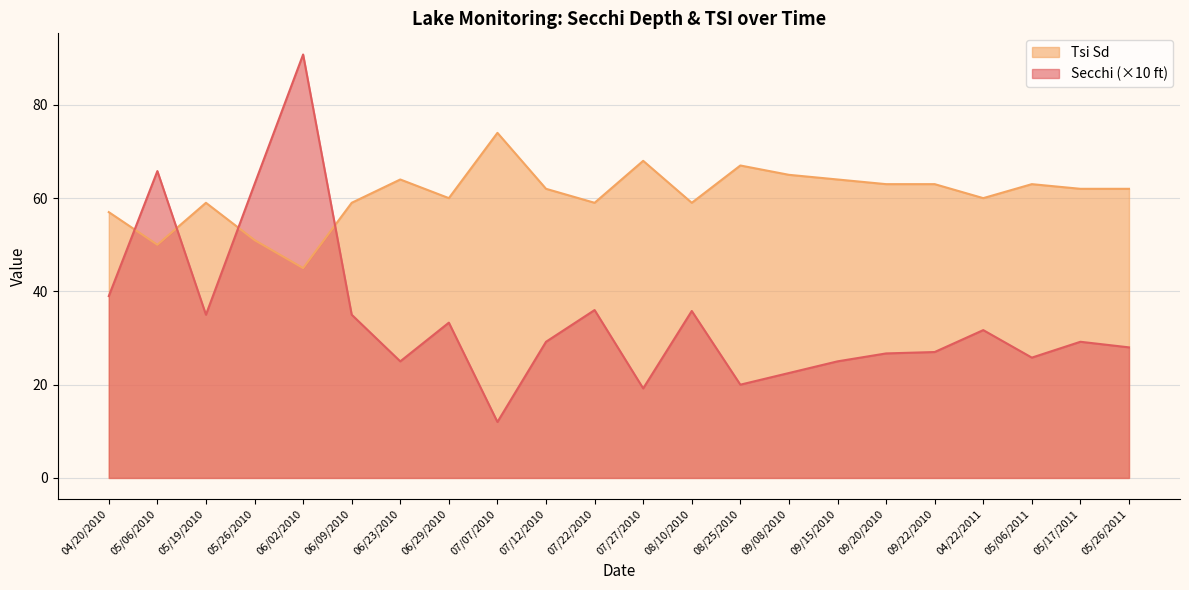

How many data points does each series have?

22